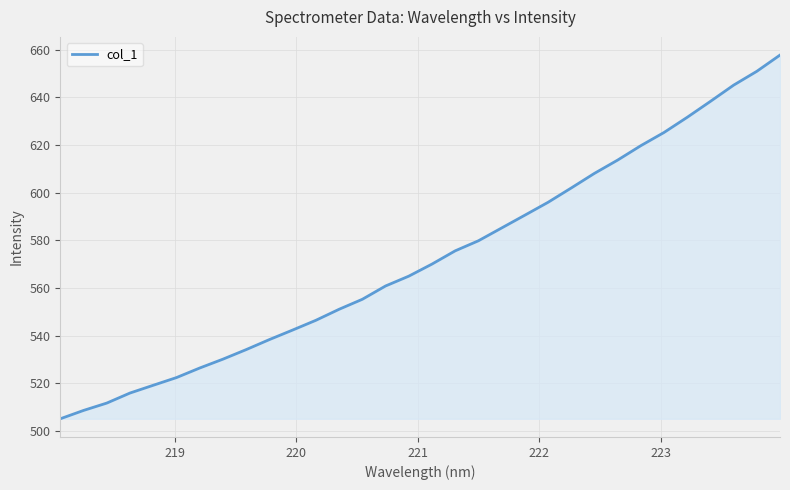

What is the difference between the maximum and minimum values?

152.7